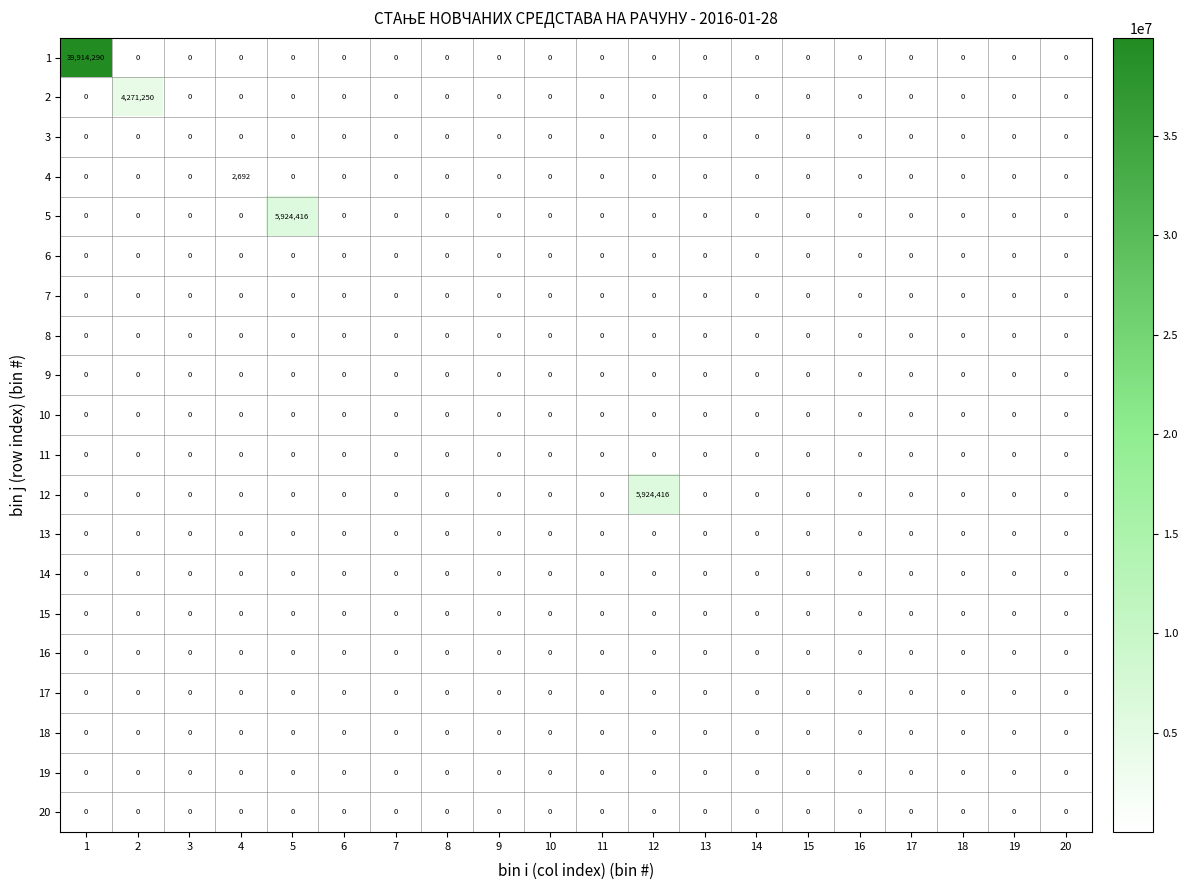

What is the spread (max minus min) of values at 2?

4271250